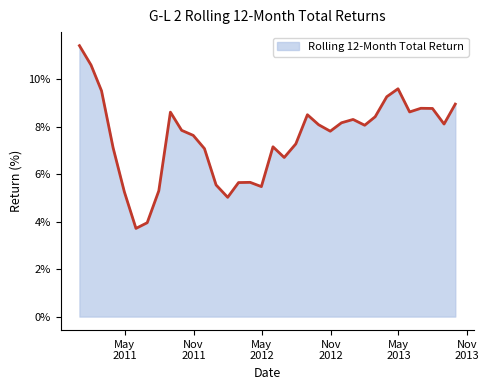

What is the greatest value displayed?

11.4